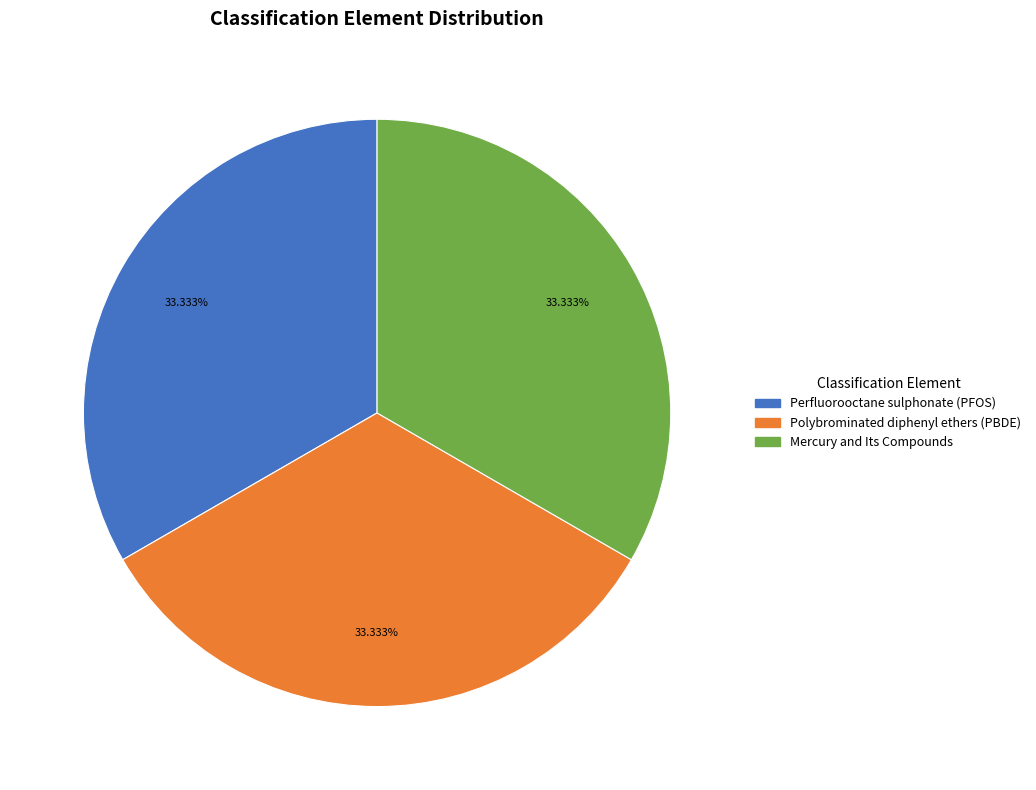

To the nearest percent, what portion does Polybrominated diphenyl ethers (PBDE) represent?

33%